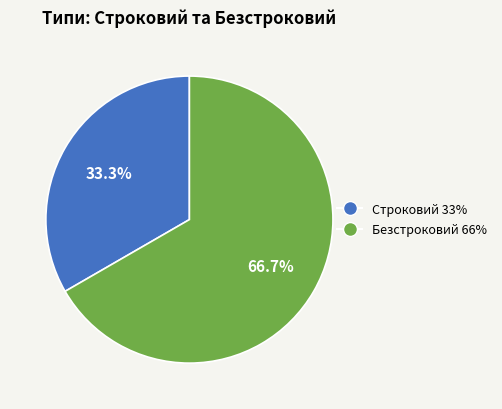

Is there any slice that represents more than half of the pie?

Yes